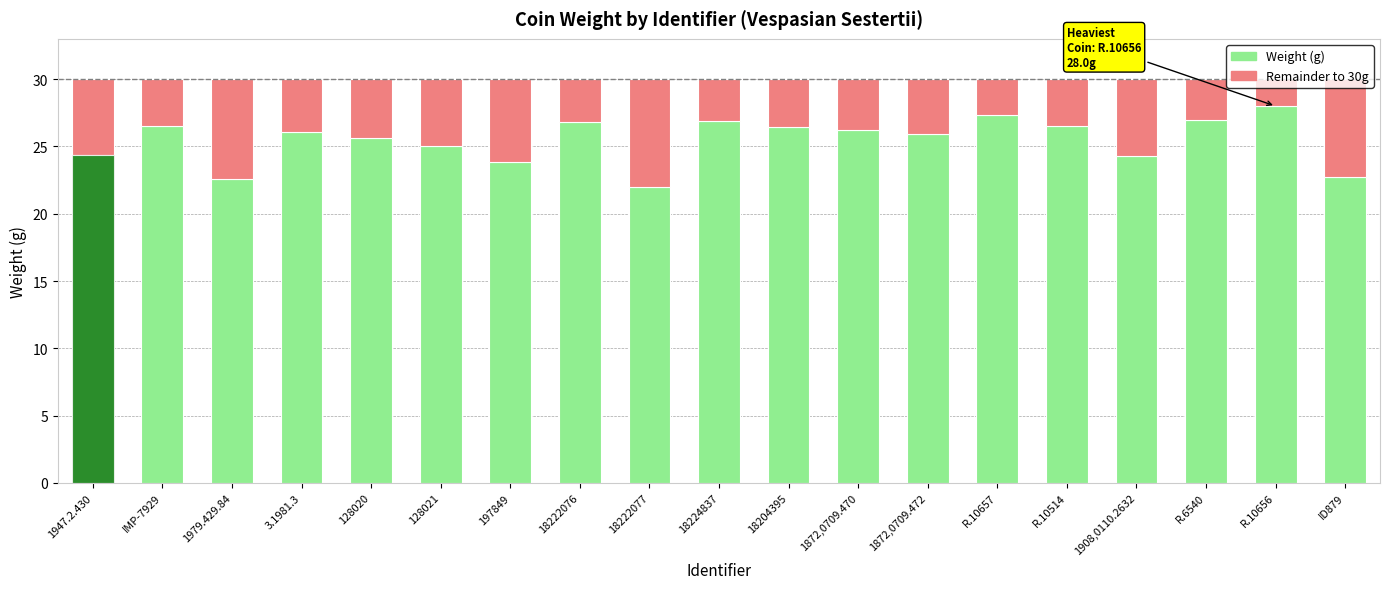

Is it true that Weight (g) equals 27.3 at R.10657?

True